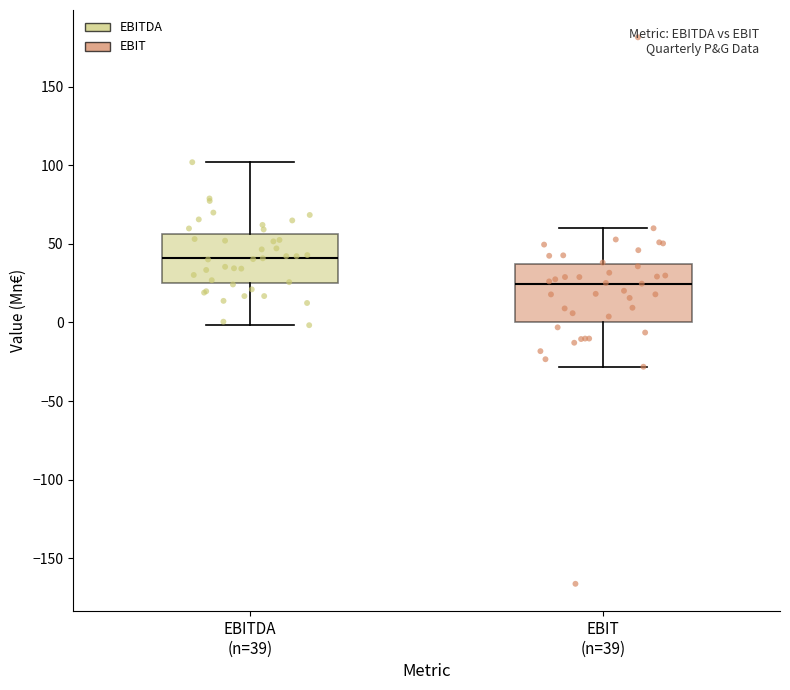

Reading left to right, read every box against the y-axis: the position of its median line, the range the box covers, and the ends of its whiskers. The values are not printed on the chart, so give them approximately, as read against the axis.

EBITDA (n=39): median 40, box 25 to 55, whiskers 0 to 100
EBIT (n=39): median 25, box 0 to 35, whiskers -30 to 60